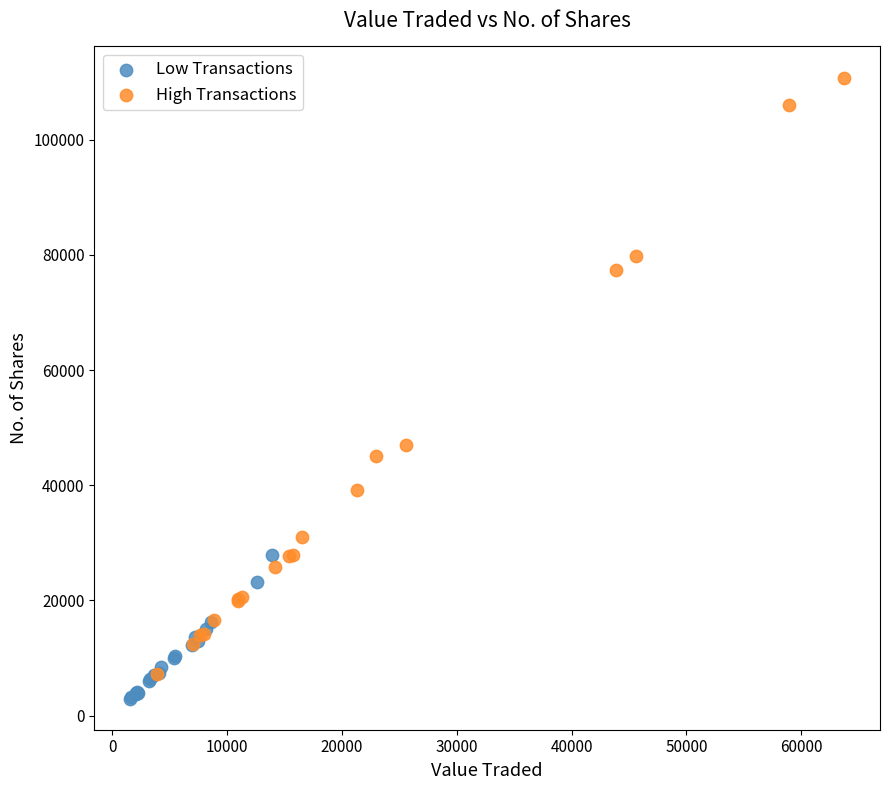

Which series contains the highest Y value?

High Transactions